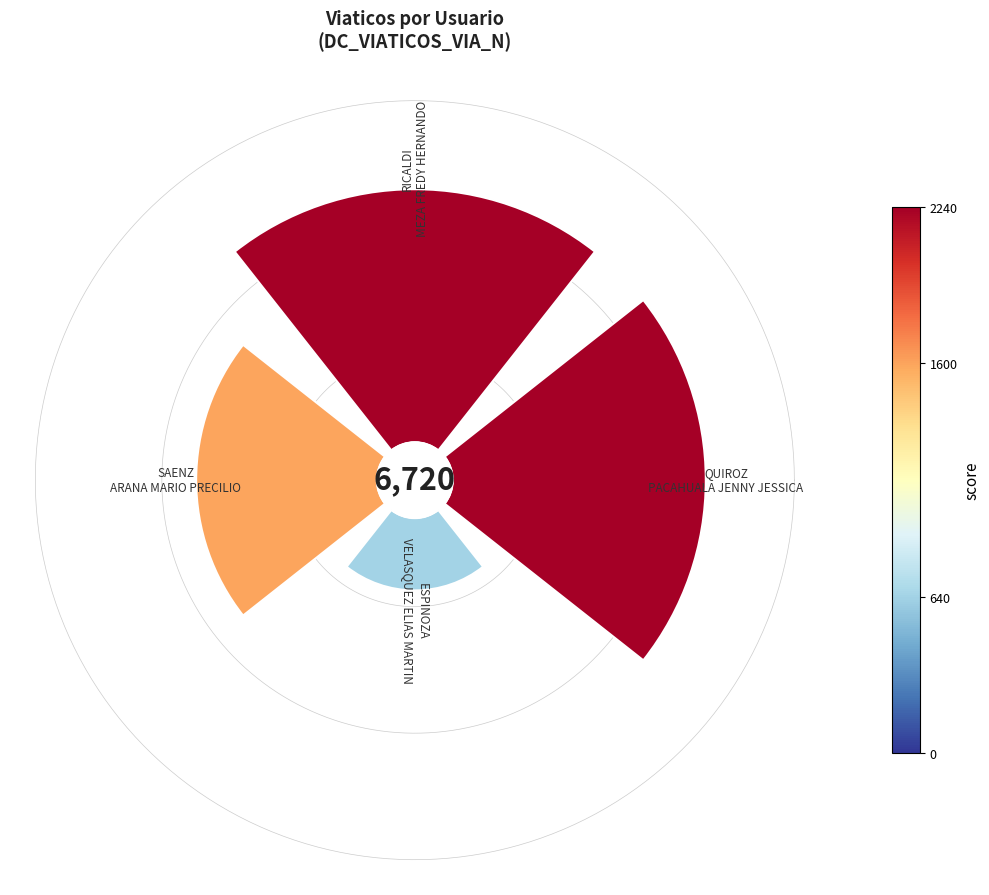

How many segments does this pie chart have?

4